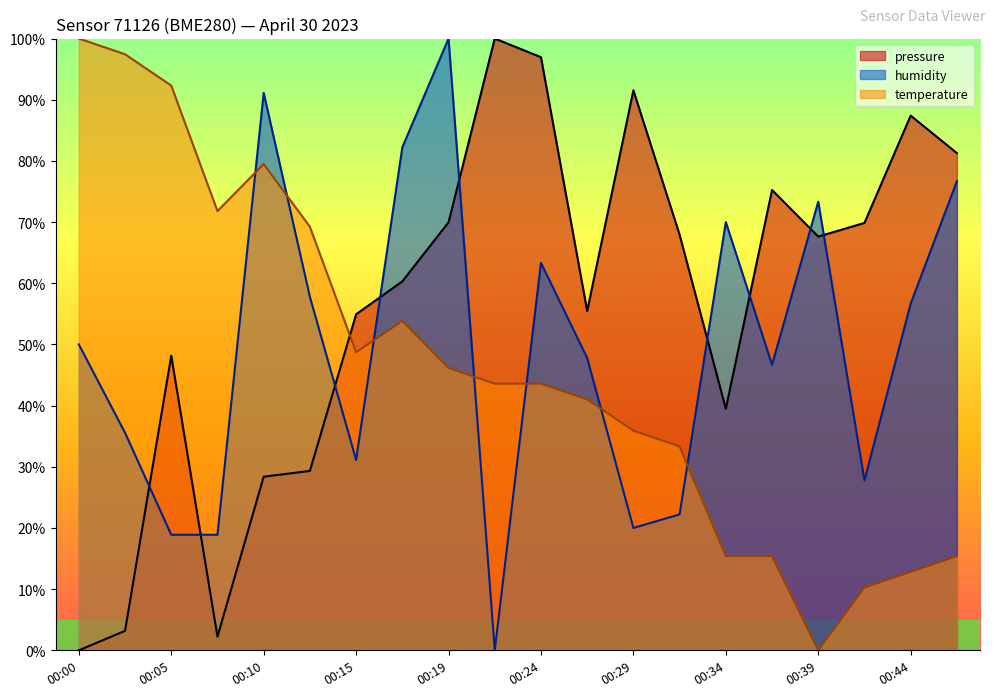

What is the difference between the maximum and minimum values in the pressure series?

100.0